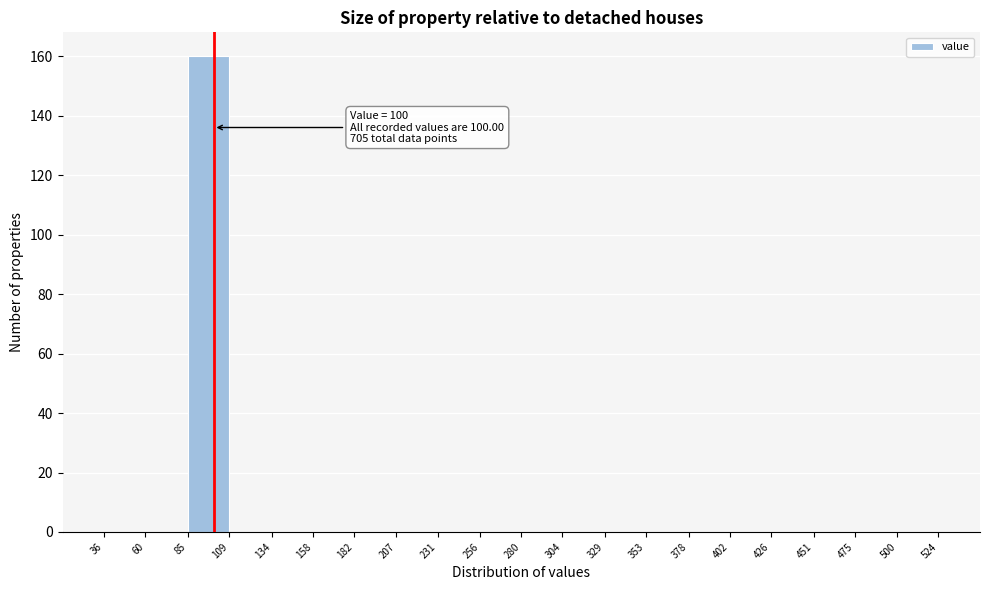

Which range on the x-axis has the tallest bar?

85 to 109